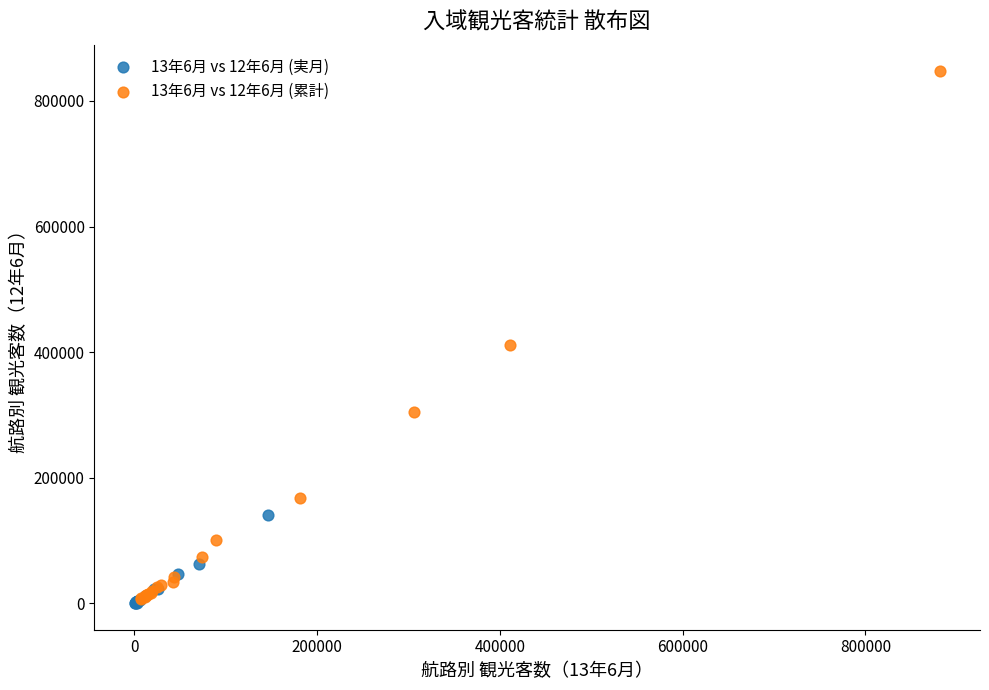

Which series reaches the maximum Y coordinate?

13年6月 vs 12年6月 (累計)